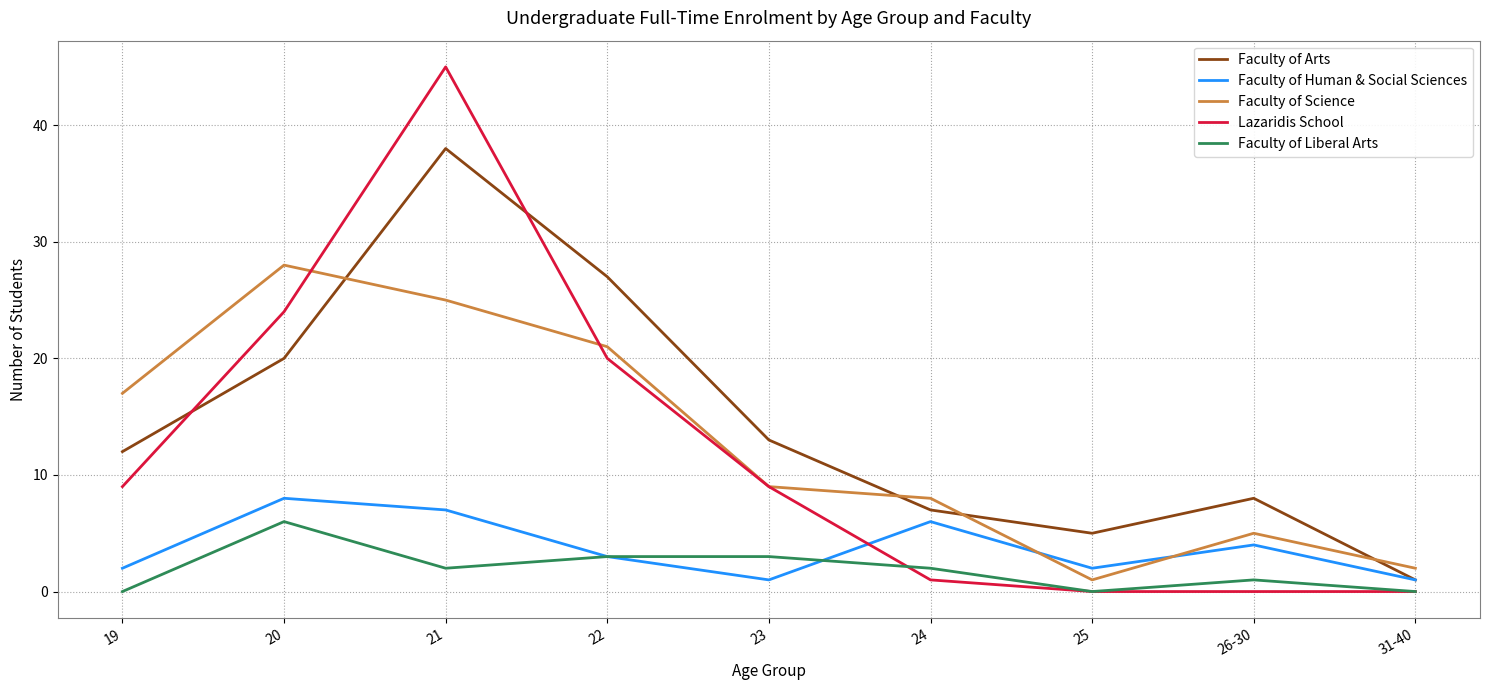

Which series has the largest total across all categories?

Faculty of Arts